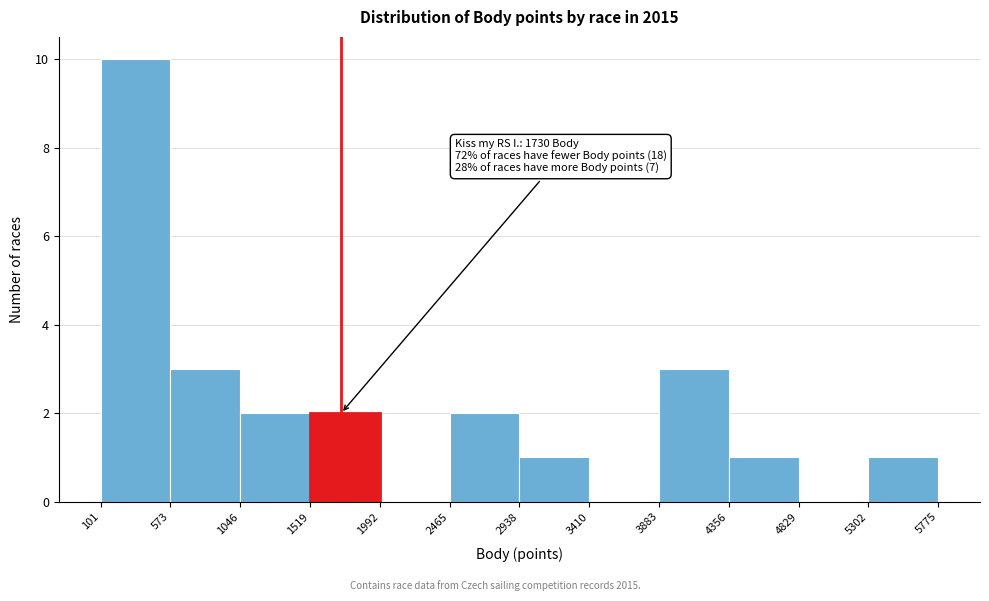

Over which range of the x-axis is the bar tallest?

101 to 573